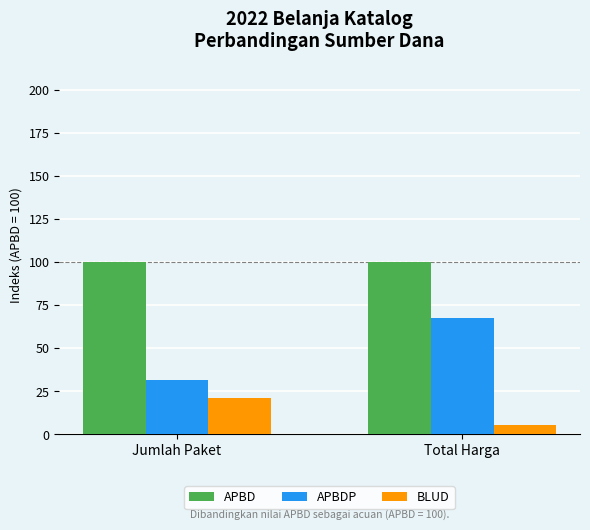

What is the value of the APBD bar at the 1st from the left?

100.0